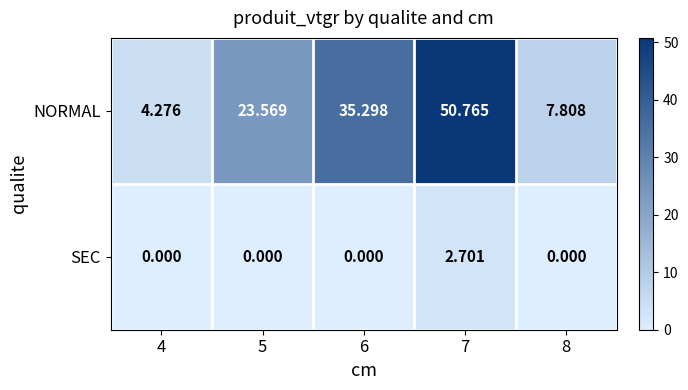

Which series has the widest spread of values?

NORMAL